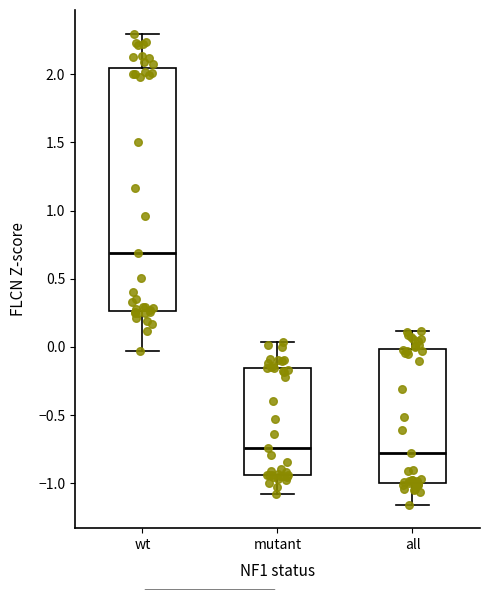

Which box's median line is the highest?

wt